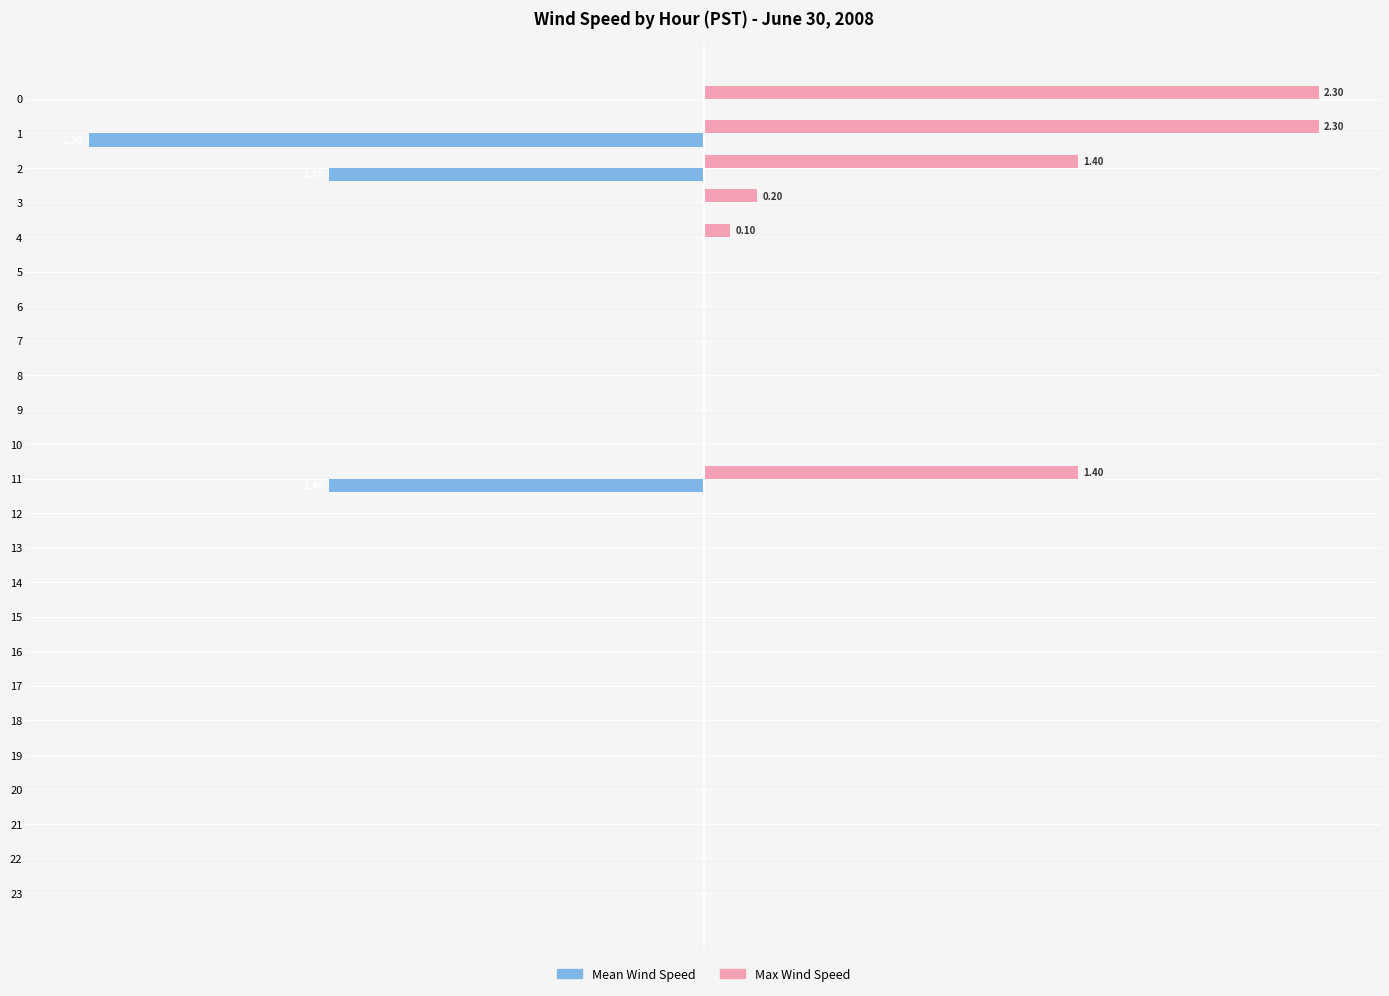

What are all the series names shown in the legend?

Mean Wind Speed, Max Wind Speed